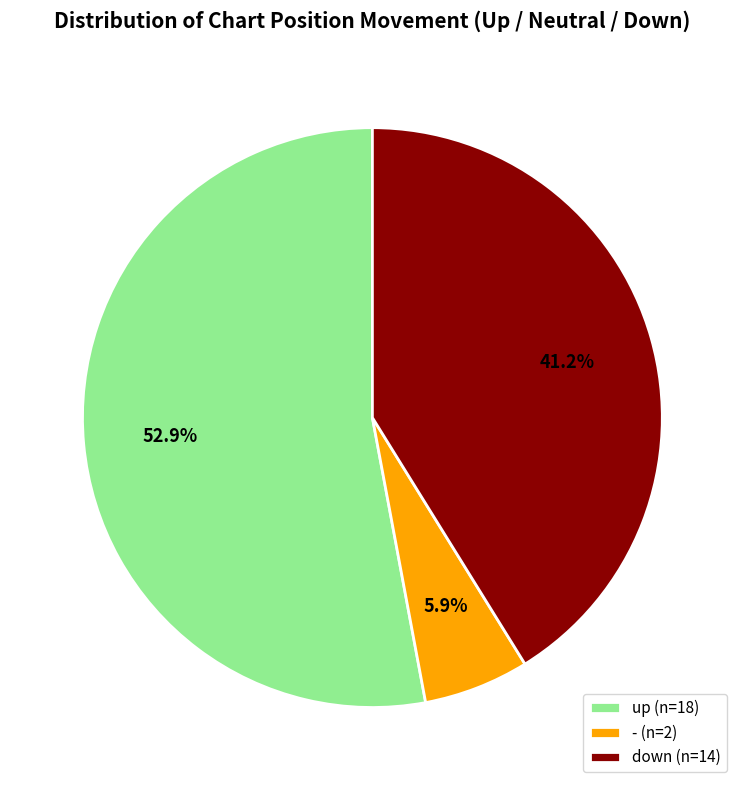

What is the majority slice?

up (n=18)